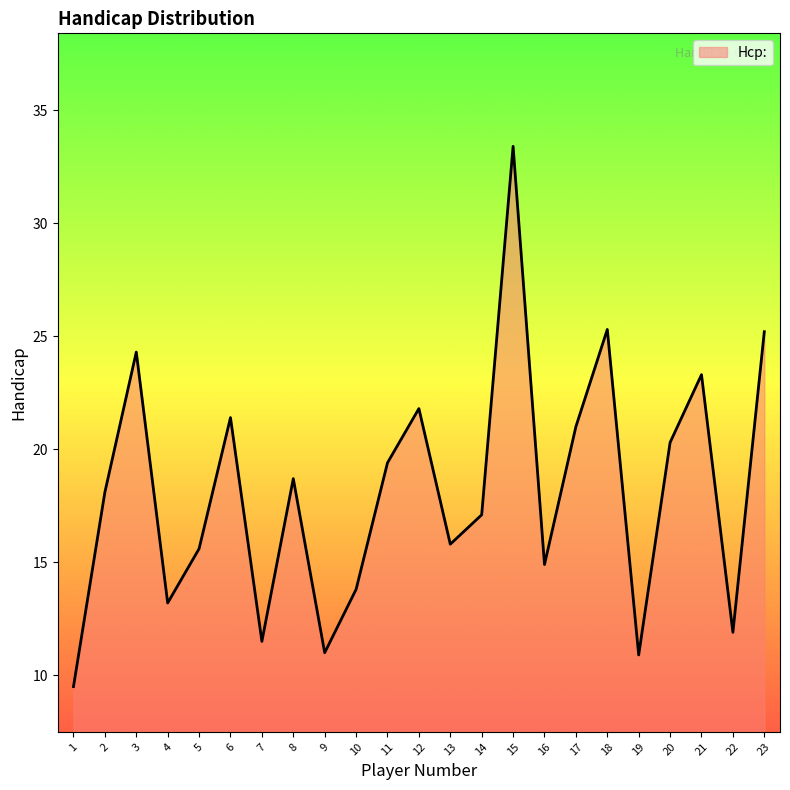

What value does the data have at 21?

23.3